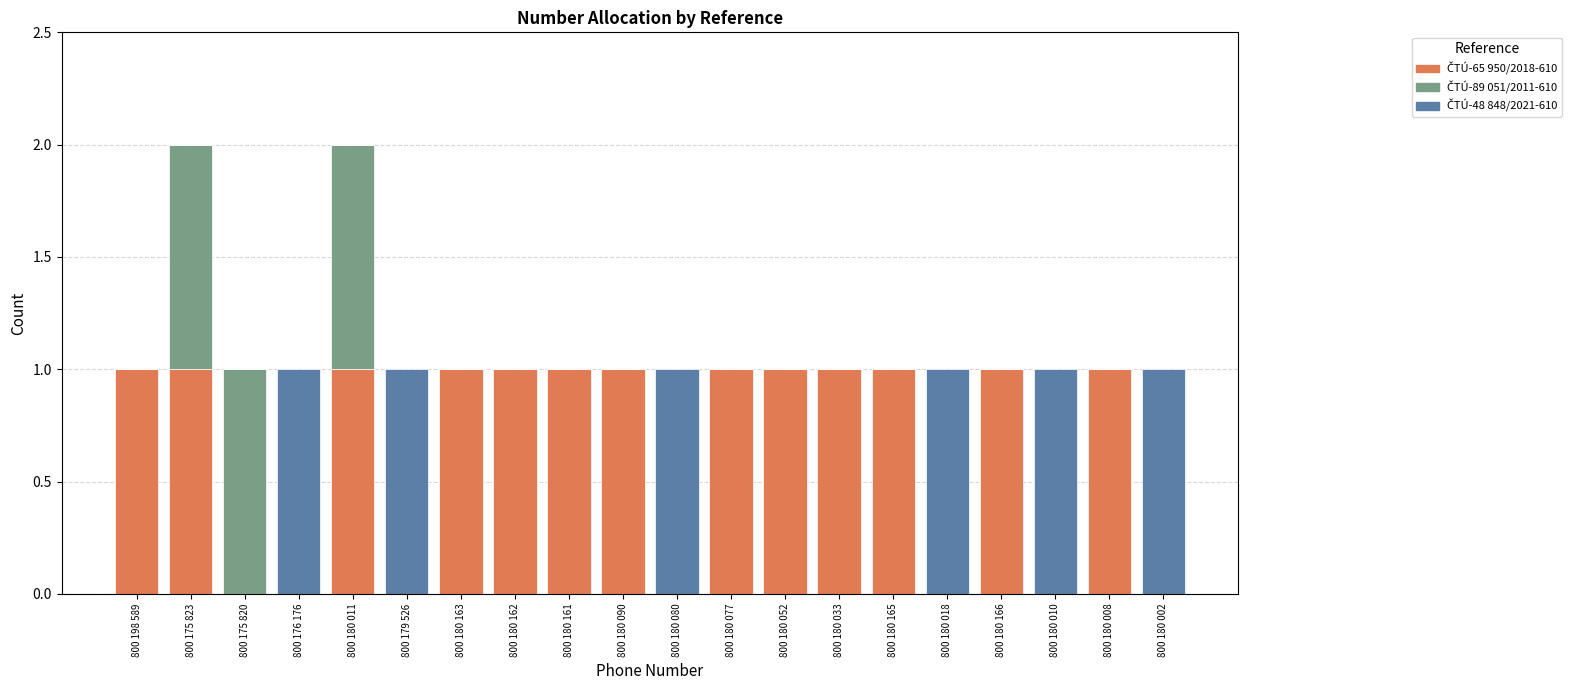

Count the number of categories in the chart.

20